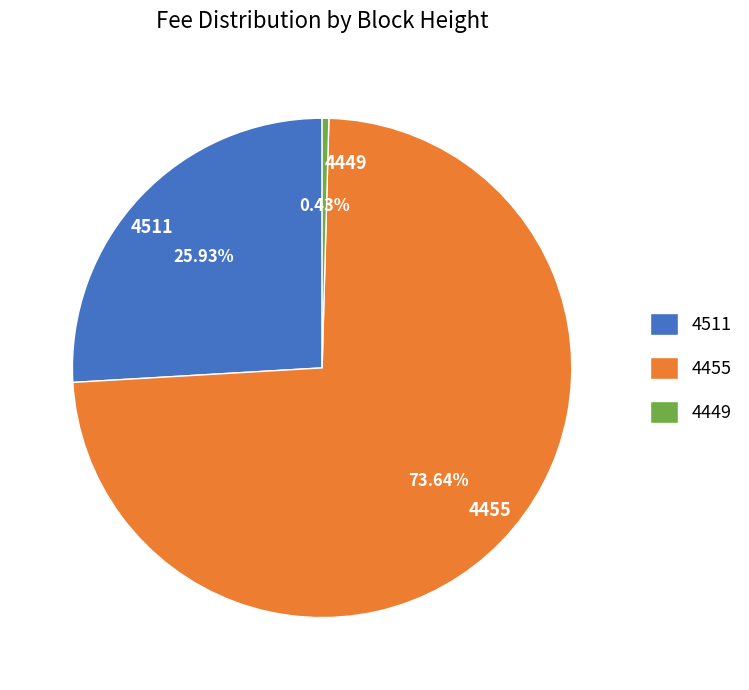

To the nearest percent, what is the combined percentage of 4511 and 4455?

100%